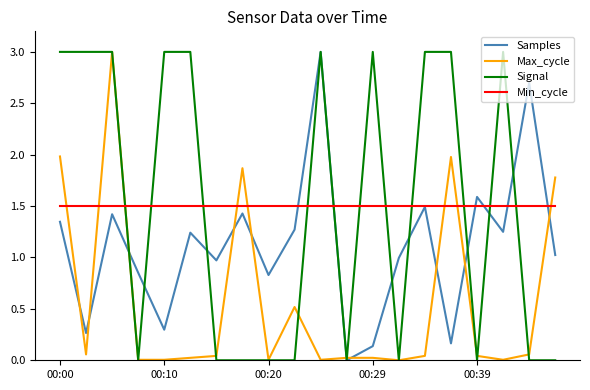

True or false: Signal and Max_cycle intersect in this chart.

True